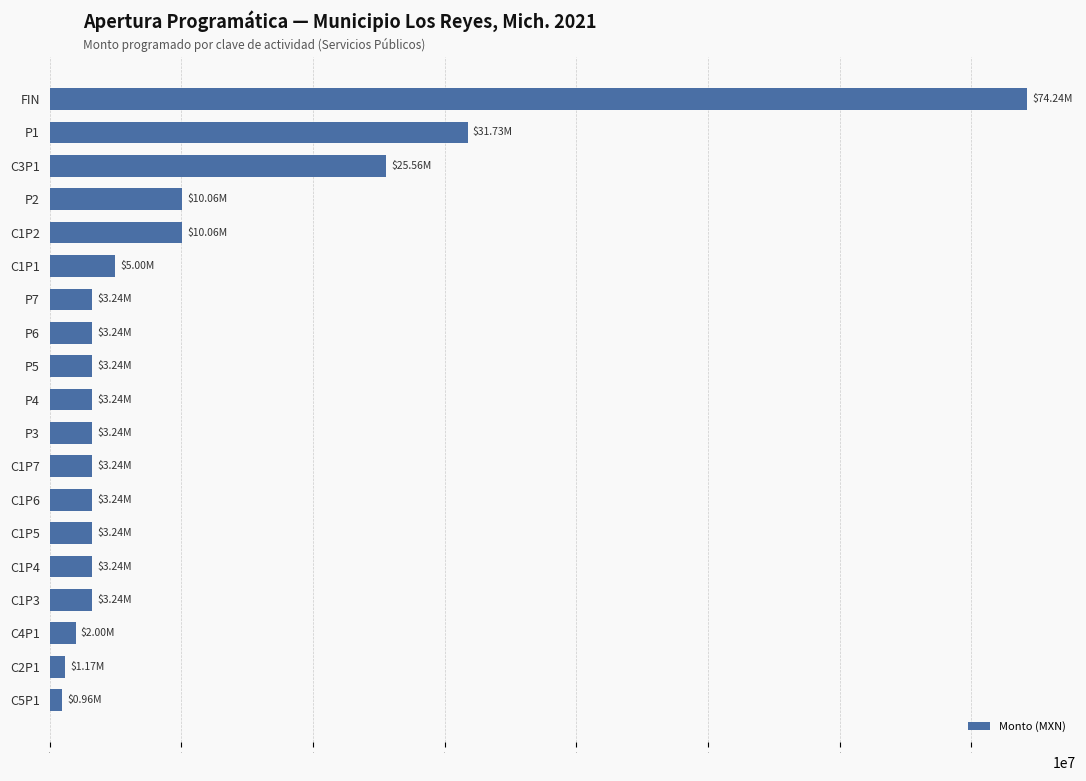

What is the sum of all values?

193221621.3